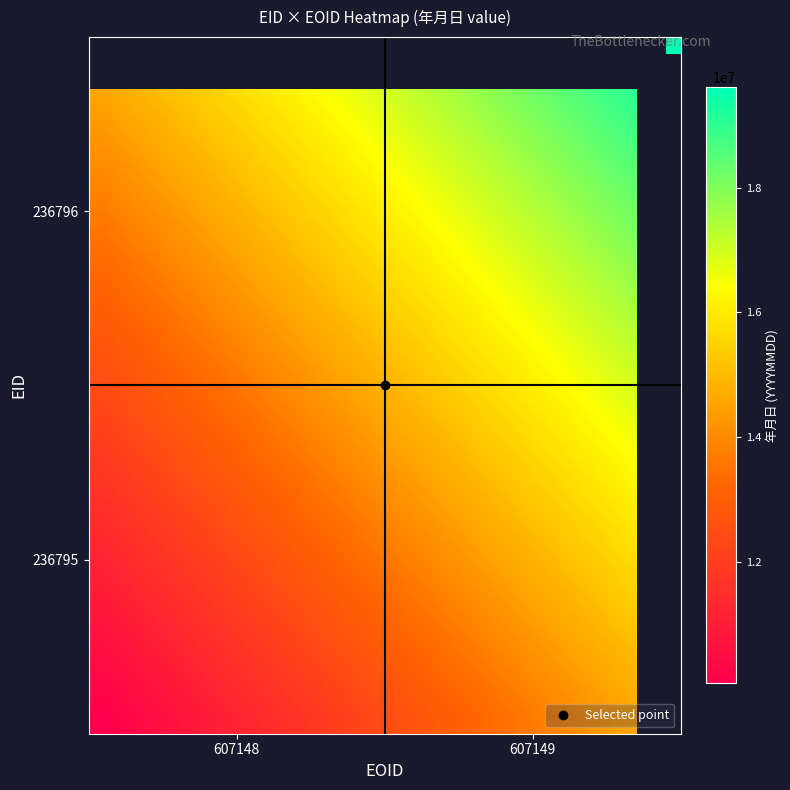

Count the number of data series in this chart.

20